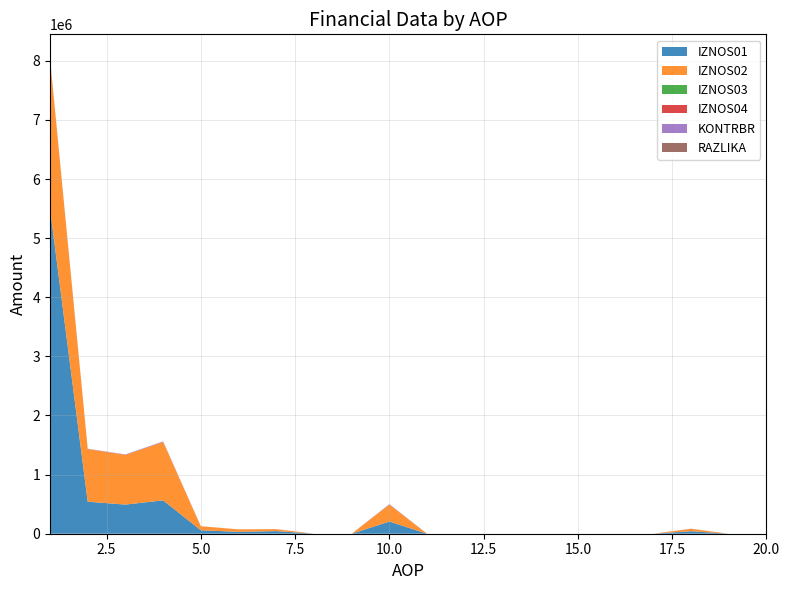

Reading left to right, what are all the values shown in this chart?

IZNOS01: 5497664.4	542009.1	492898.9	564584.0	58376.8	31407.0	44213.1	0.0	0.0	205682.0	0.0	0.0	0.0	0.0	0.0	0.0	0.0	43090.0	0.0	0.0
IZNOS02: 2537300.1	890639.8	842281.3	987093.7	67884.6	41795.4	32985.5	0.0	0.0	287477.9	0.0	0.0	0.0	0.0	0.0	0.0	0.0	40084.7	0.0	0.0
IZNOS03: 0.0	0.0	0.0	0.0	0.0	0.0	0.0	0.0	0.0	0.0	0.0	0.0	0.0	0.0	0.0	0.0	0.0	0.0	0.0	0.0
IZNOS04: 0.0	0.0	0.0	0.0	0.0	0.0	0.0	0.0	0.0	0.0	0.0	0.0	0.0	0.0	0.0	0.0	0.0	0.0	0.0	0.0
KONTRBR: 10572.3	4646.6	6532.4	10155.1	970.7	690.0	771.3	0.0	0.0	7806.4	0.0	0.0	0.0	0.0	0.0	0.0	0.0	2218.7	0.0	0.0
RAZLIKA: 0.5	0.3	0.5	0.3	0.6	0.5	0.6	0.0	0.0	0.1	0.0	0.0	0.0	0.0	0.0	0.0	0.0	0.3	0.0	0.0